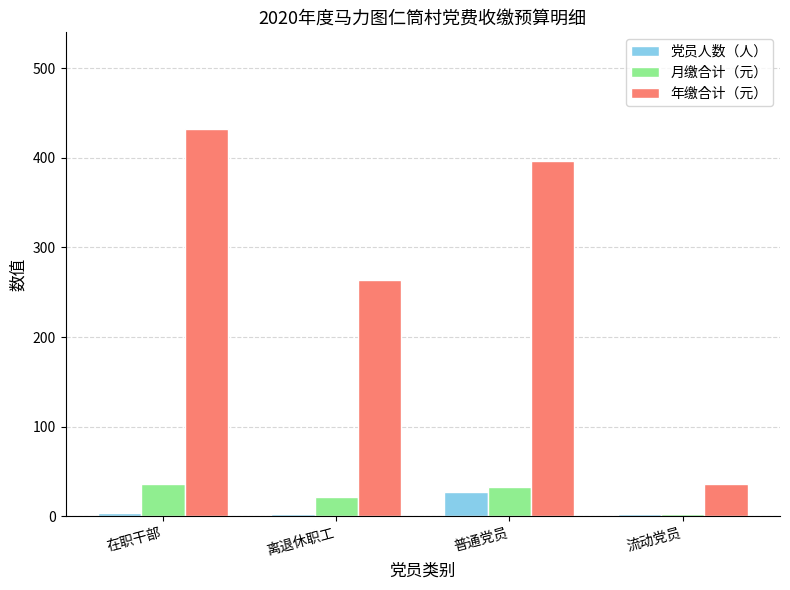

Is it true that 月缴合计（元） equals 3 at 流动党员?

True